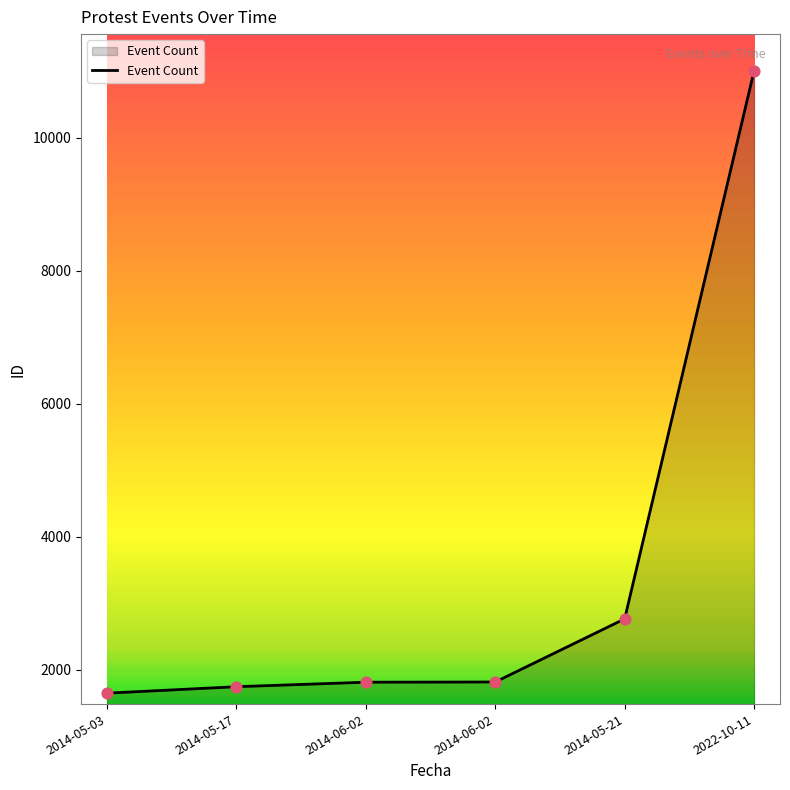

What is the ratio of the value at 2014-06-02 to the value at 2014-05-03?

1.1